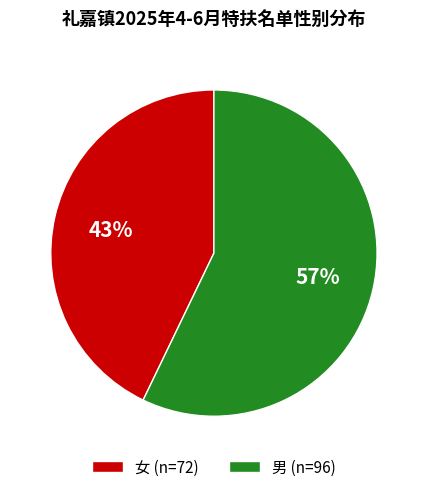

The 女 slice represents 43% of the pie. True or false?

True